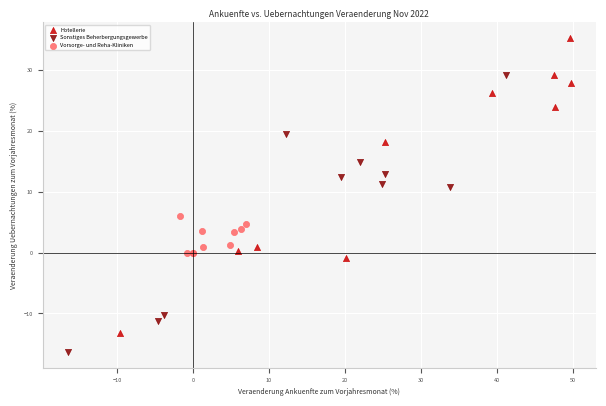

Which series contains the highest Y value?

Hotellerie